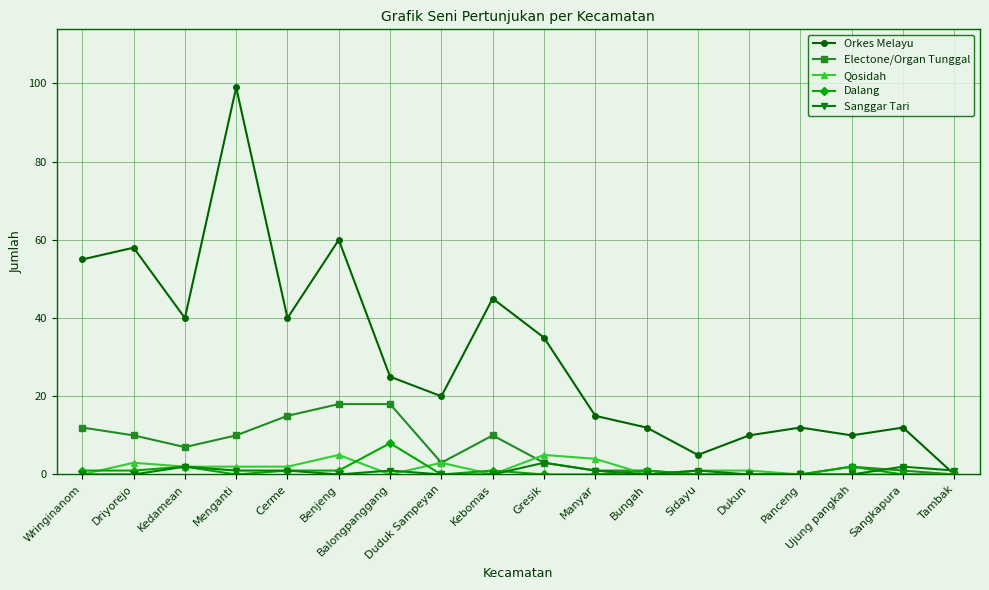

What is the average value of the Dalang series?

1